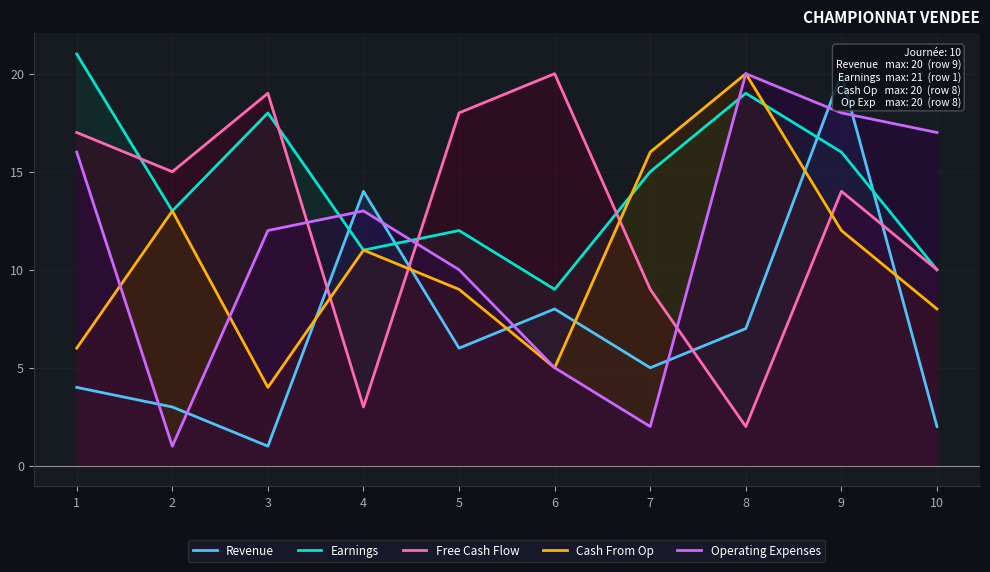

At which label does Operating Expenses first exceed 13?

1